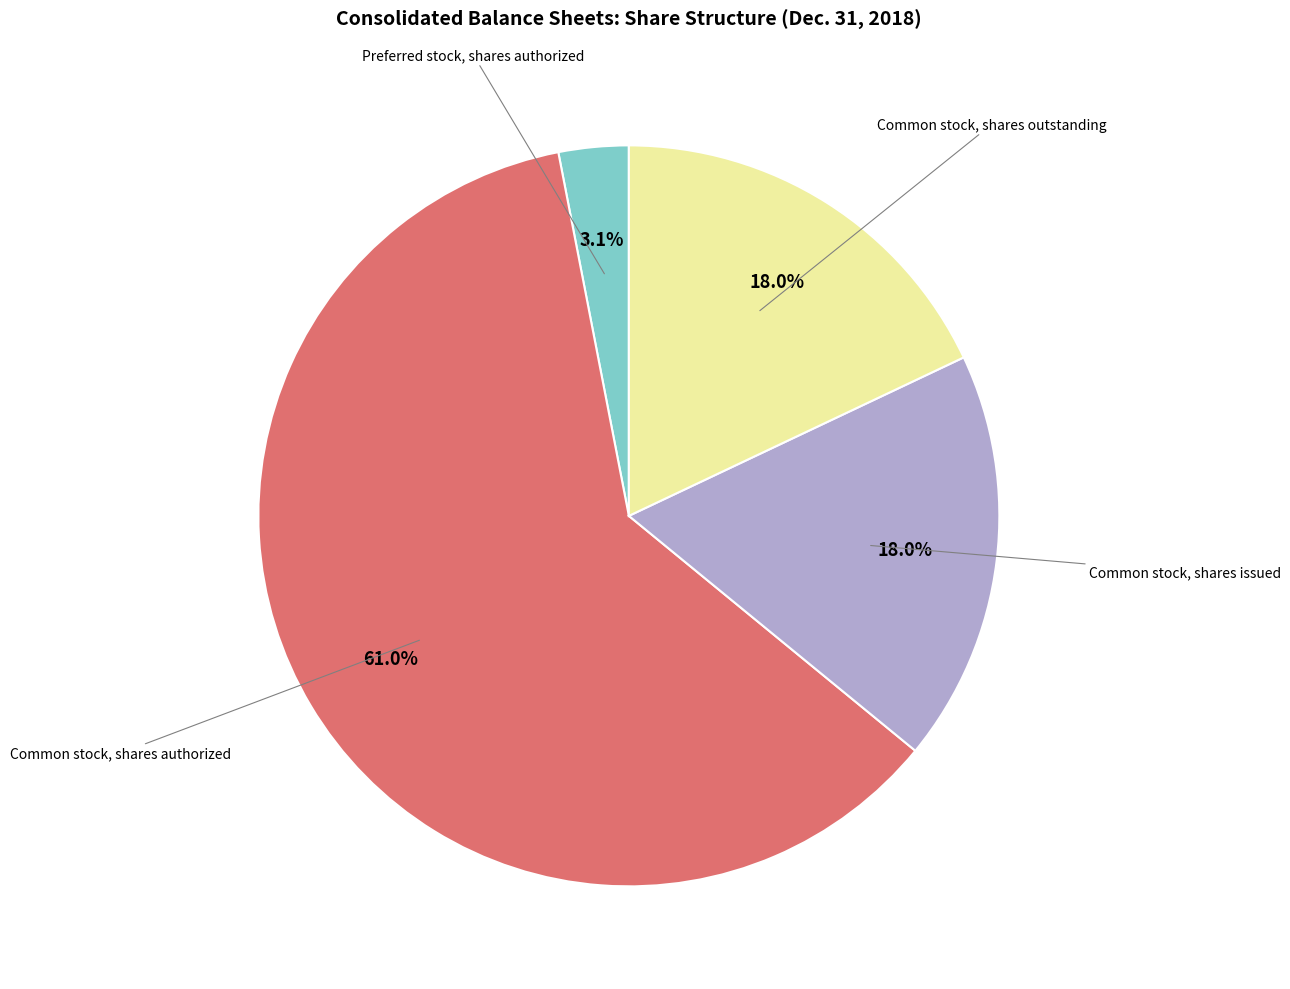

Is there any slice that represents more than half of the pie?

Yes